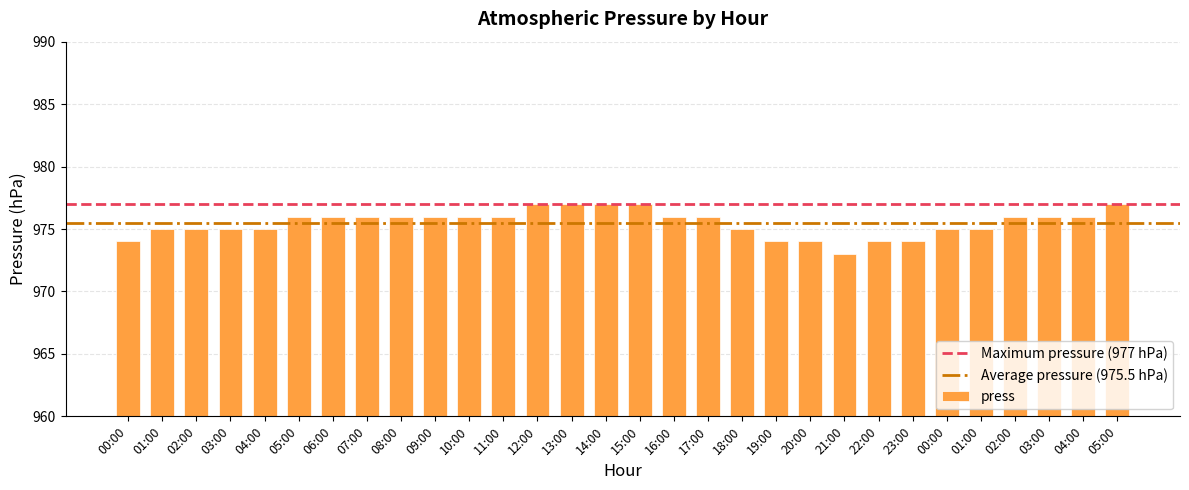

How many values are between 975 and 976?

19